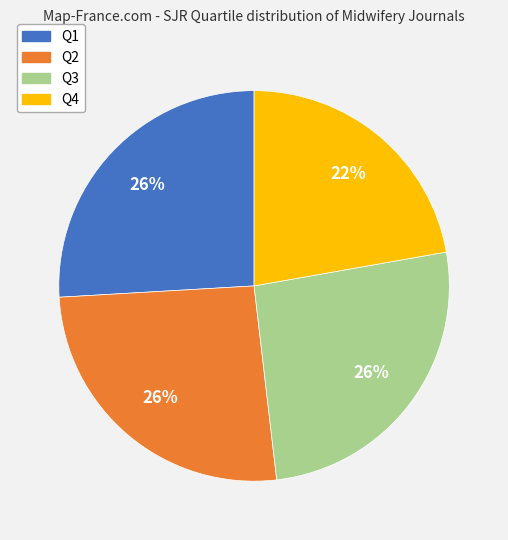

Is there a majority slice in this chart?

No